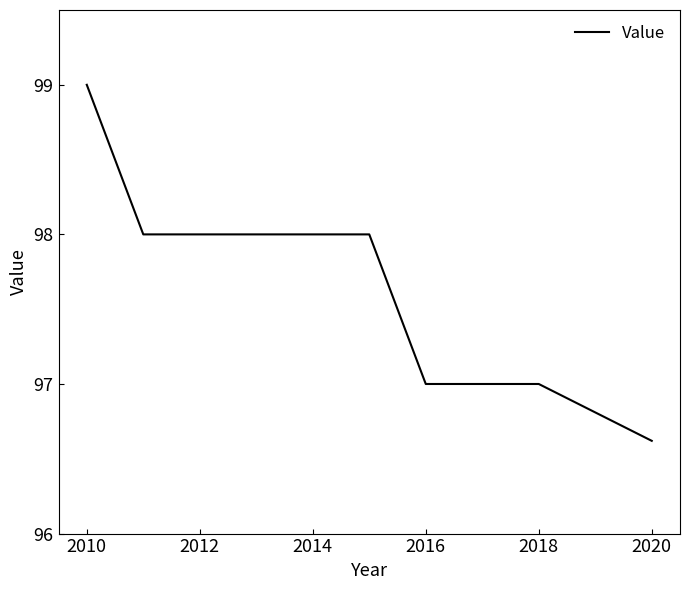

What is the minimum value shown in the chart?

96.6